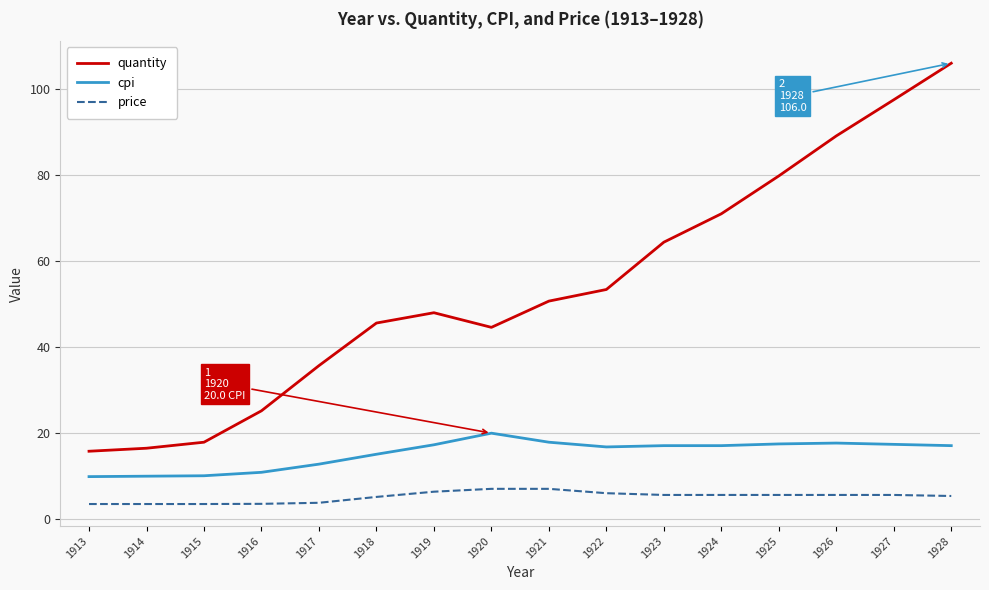

Is it true that quantity equals 50.7 at 1921?

True